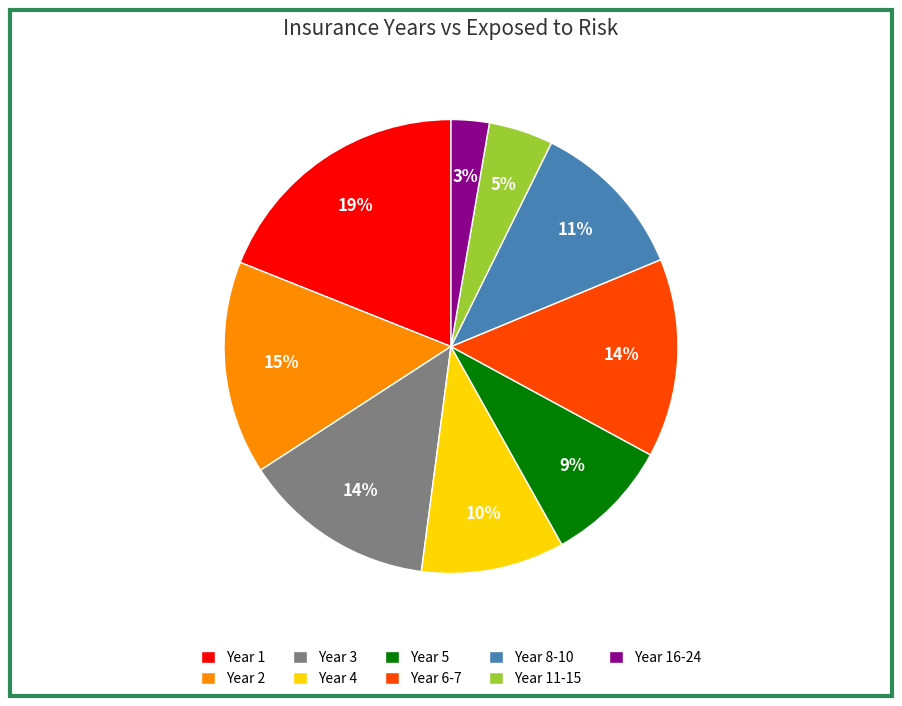

Does any single category account for the majority?

No